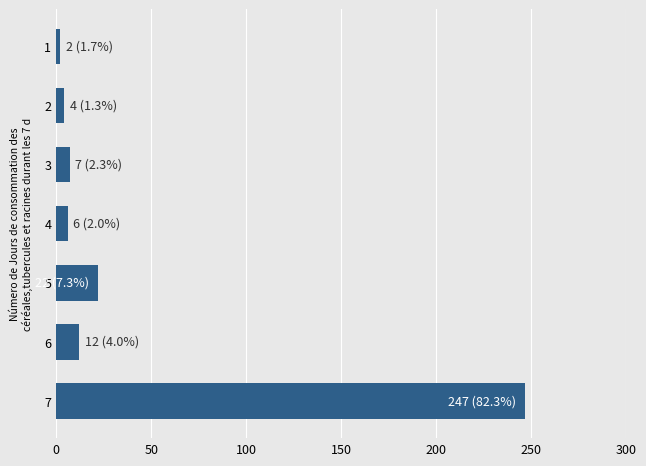

What is the change in value from 7 to 4?

-241